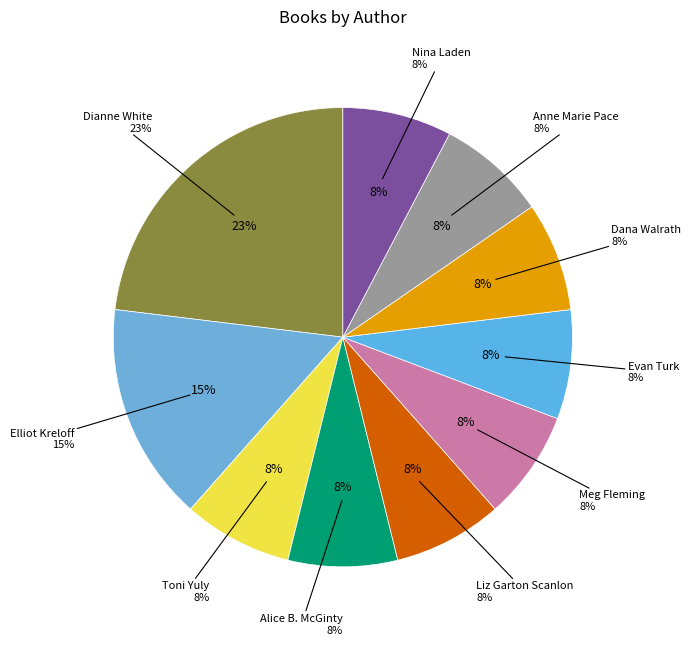

To the nearest percent, what is the average slice percentage?

10%